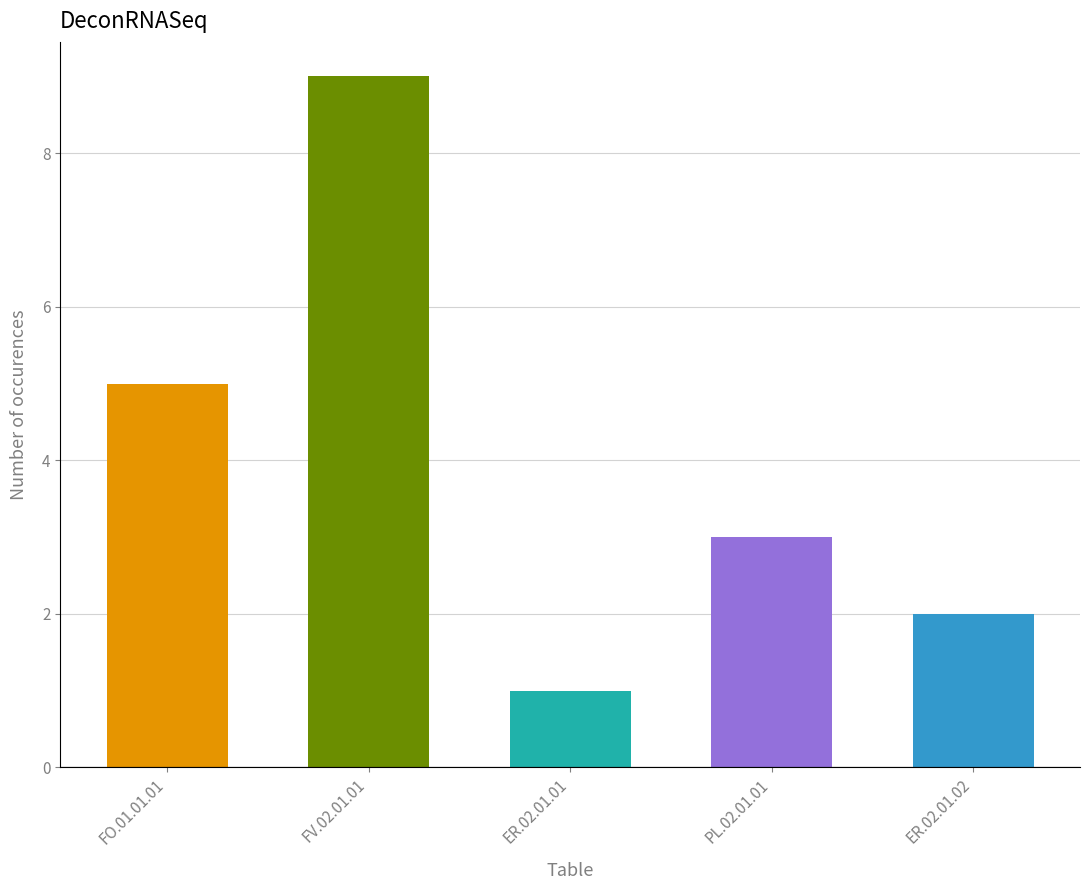

Reading left to right, transcribe all the data shown in this chart.

5	9	1	3	2